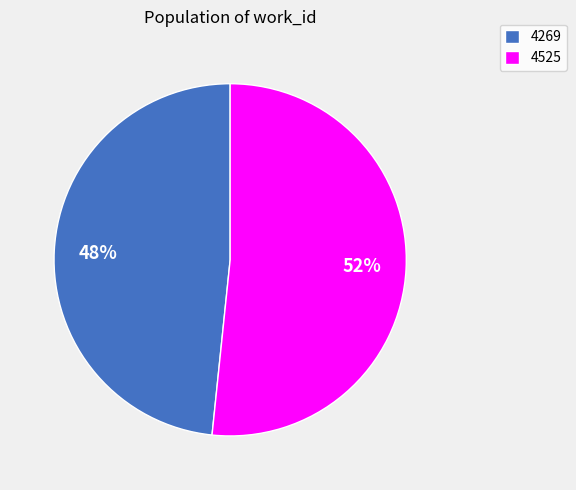

Count the number of slices in the pie.

2